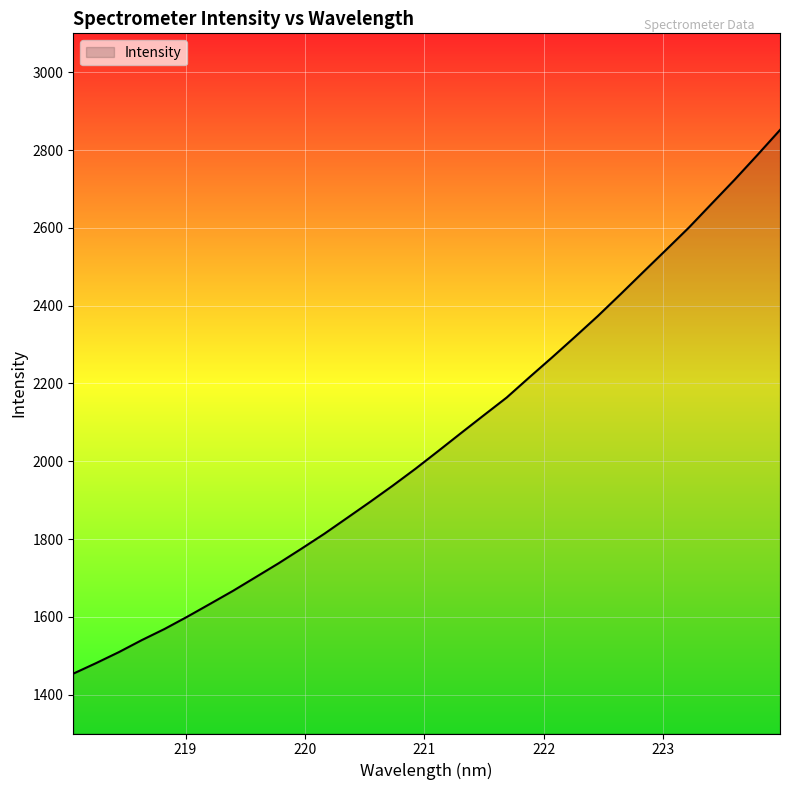

How many lines are shown in the chart?

1